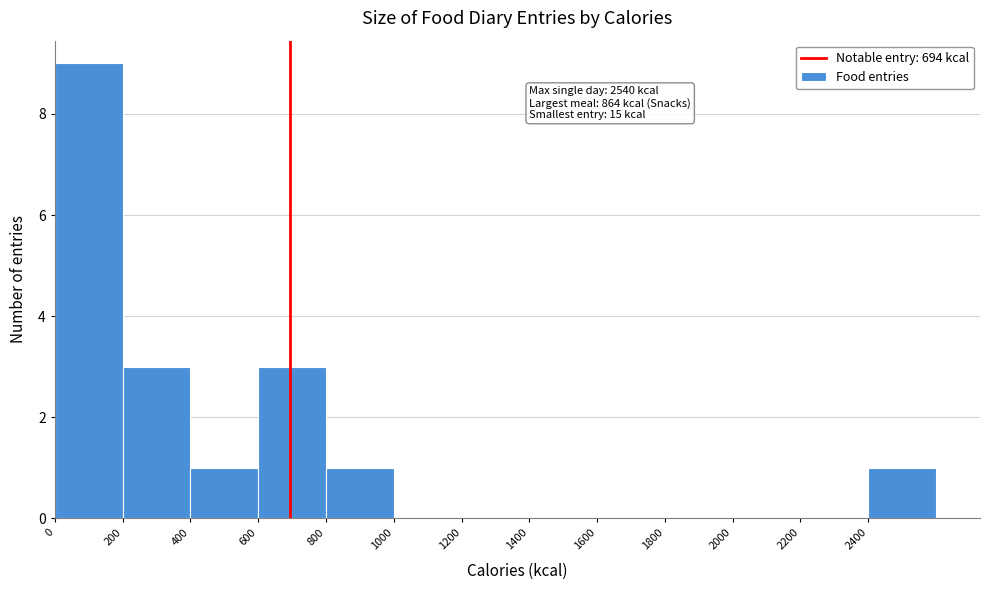

Over which range of the x-axis is the bar tallest?

0 to 200